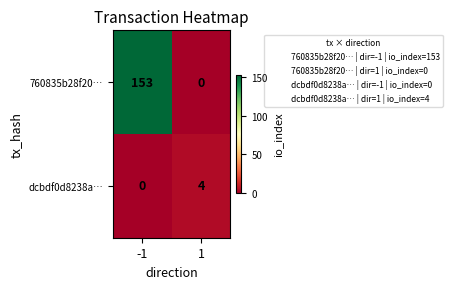

Is it true that dcbdf0d8238a… equals 4 at 1?

True